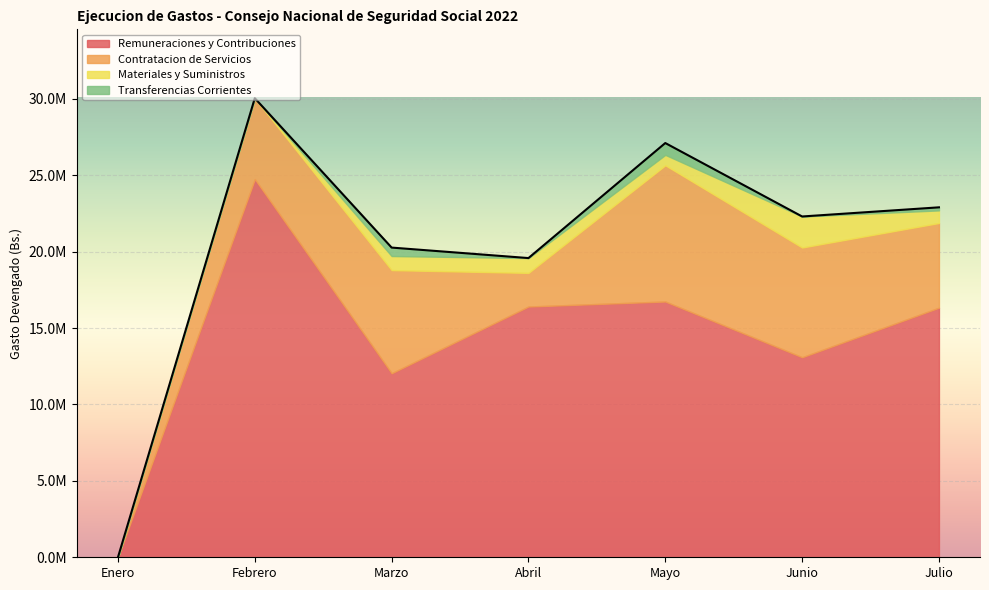

What are all the series names shown in the legend?

Remuneraciones y Contribuciones, Contratacion de Servicios, Materiales y Suministros, Transferencias Corrientes